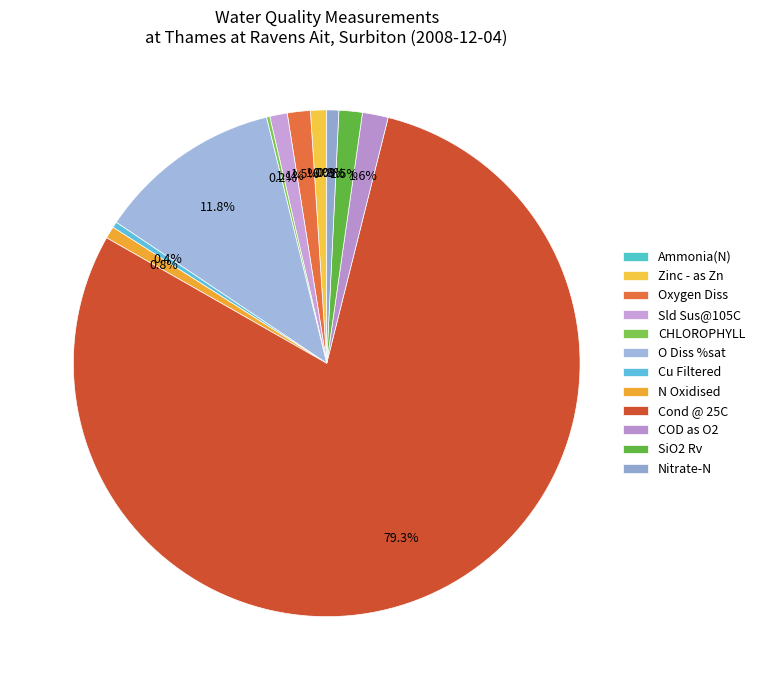

What is the total percentage of Oxygen Diss and Zinc - as Zn?

2.5%